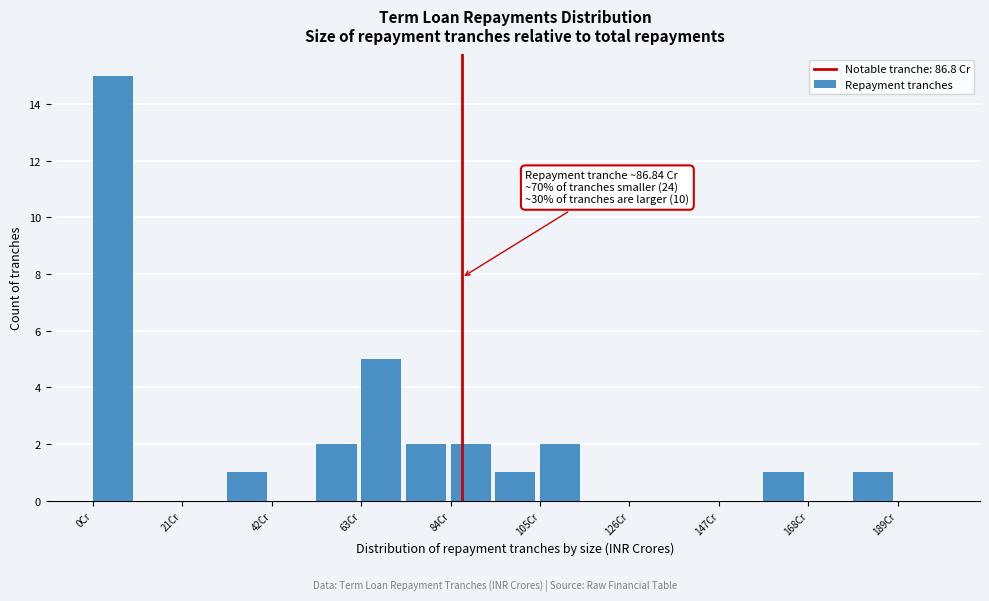

Read against the x-axis, roughly where is the centre of the tallest bar?

5